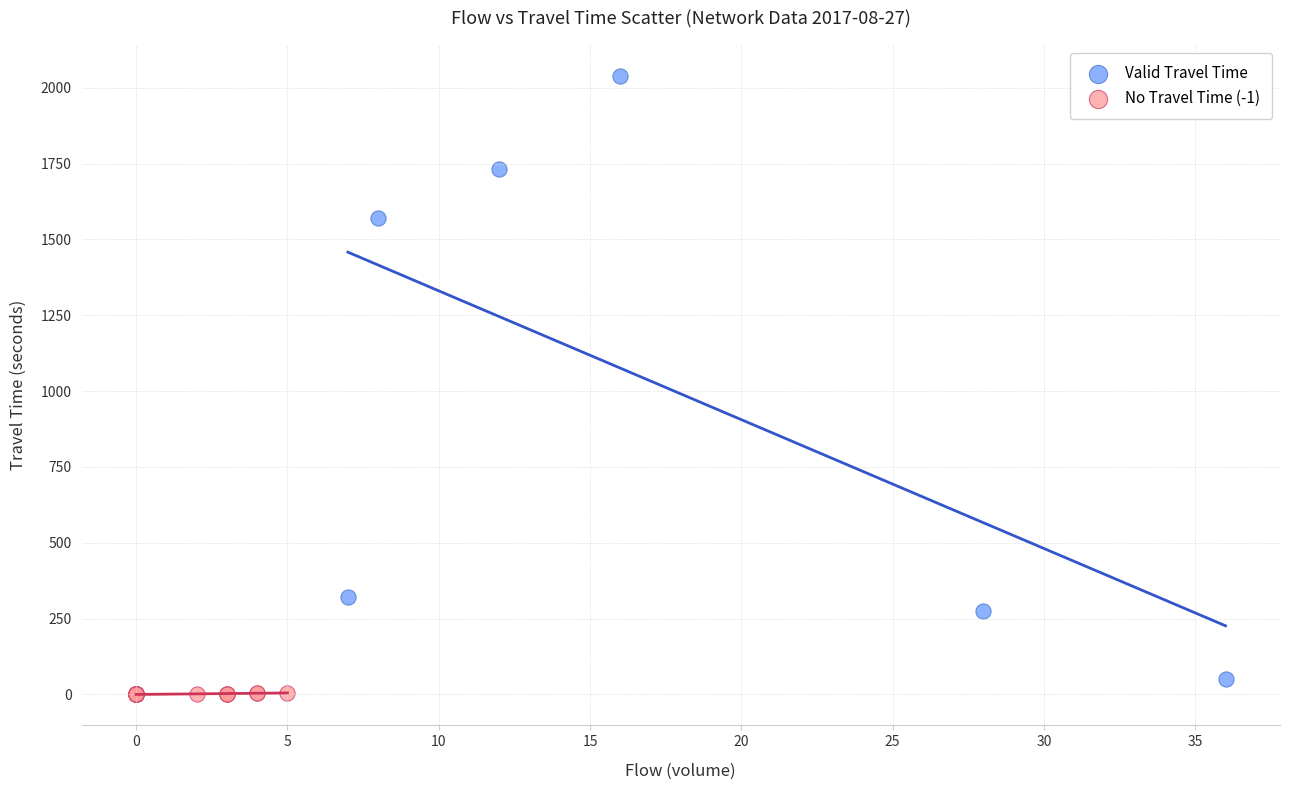

Which series contains the lowest Y value?

No Travel Time (-1)